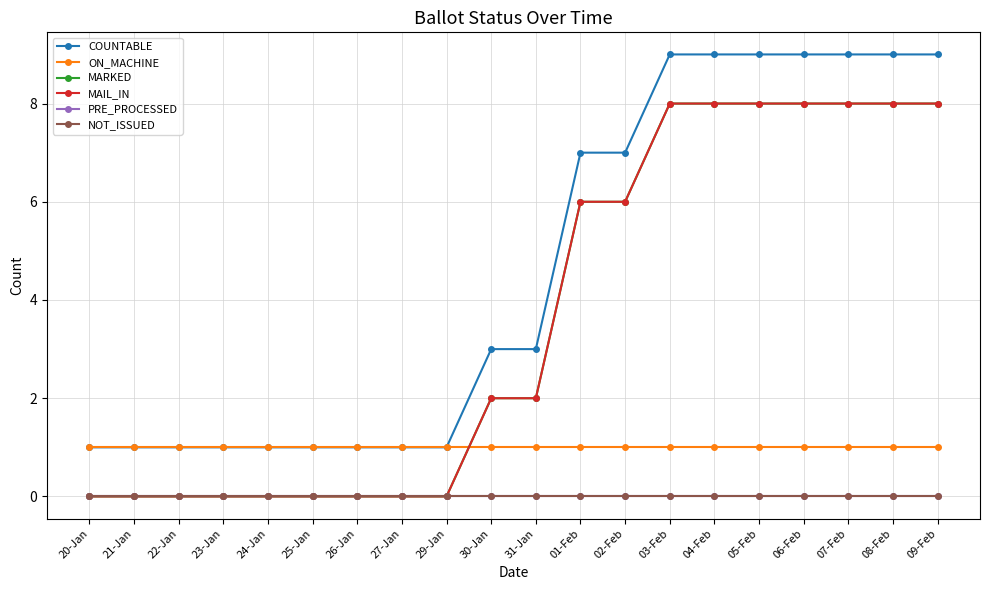

At which label does MARKED first exceed 2?

01-Feb